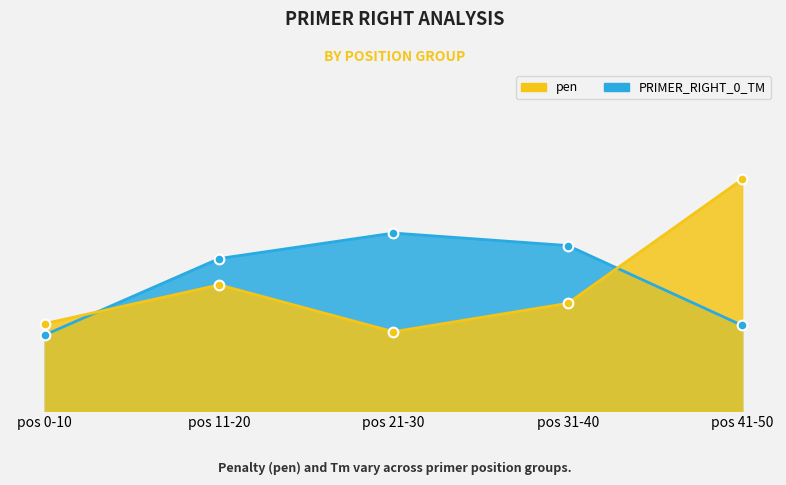

Is the value of pen at pos 31-40 greater than the value of PRIMER_RIGHT_0_TM at pos 31-40?

No